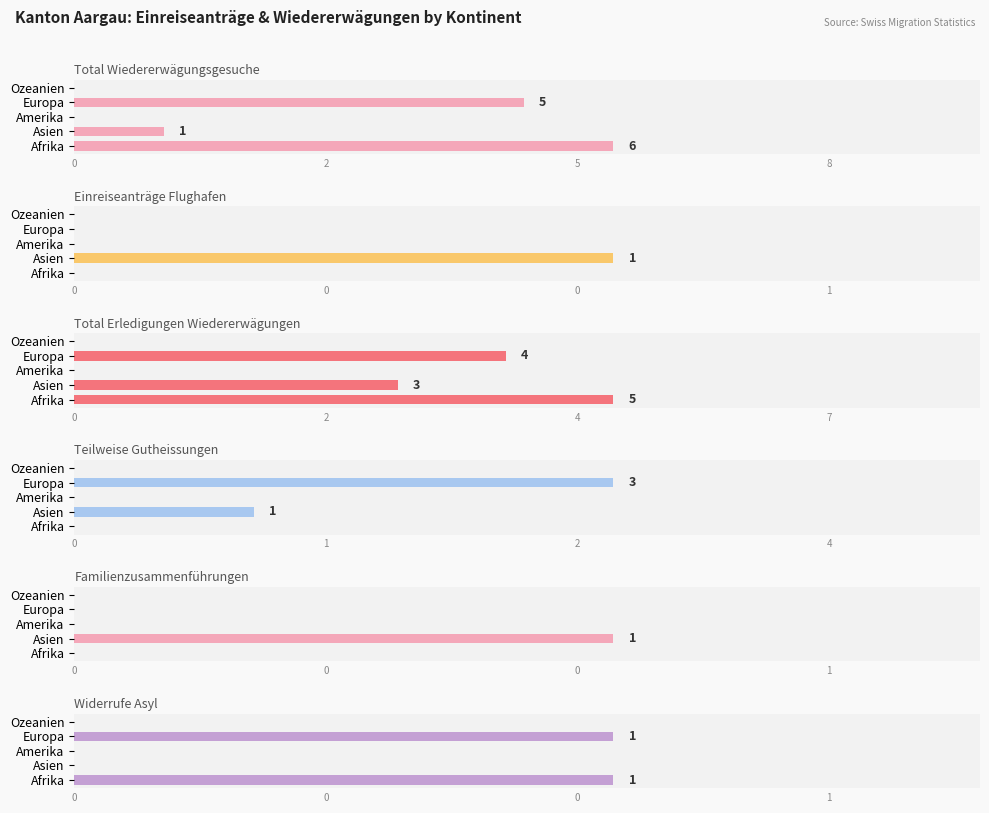

Which has a higher value, Amerika or Europa?

Europa